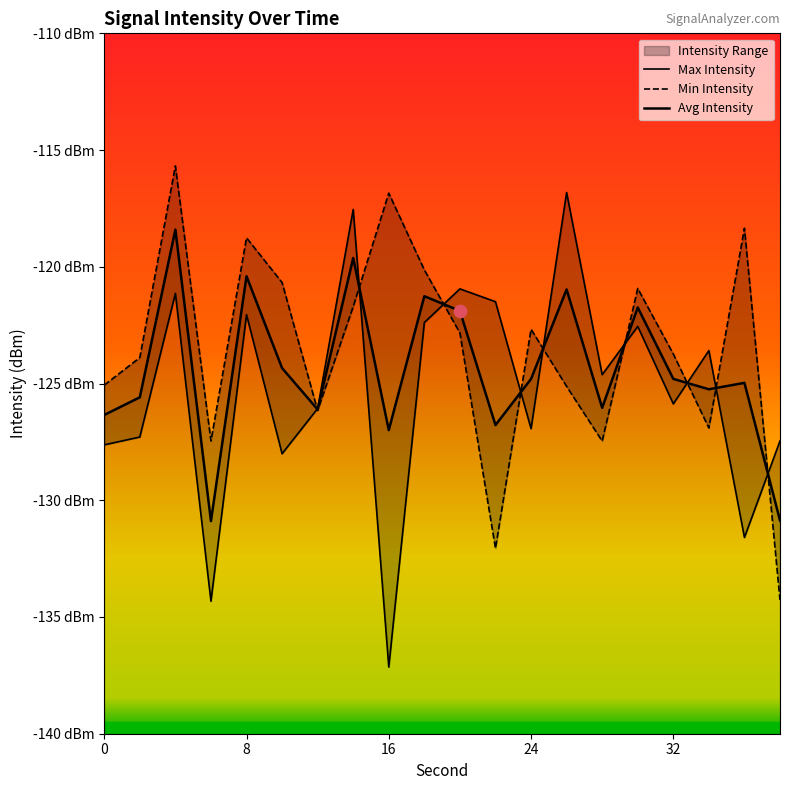

Which series has the largest total across all categories?

Min Intensity